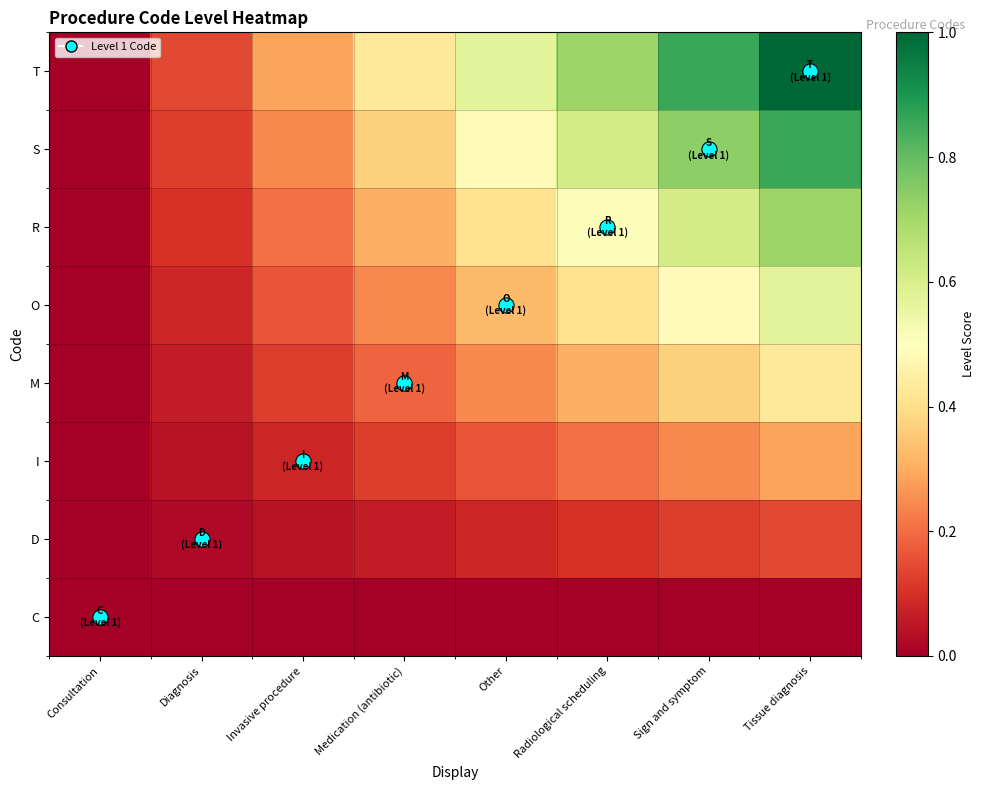

Reading left to right, list all the values displayed in this chart.

C: Consultation=0.0	Diagnosis=0.0	Invasive procedure=0.0	Medication (antibiotic)=0.0	Other=0.0	Radiological scheduling=0.0	Sign and symptom=0.0	Tissue diagnosis=0.0
D: Consultation=0.0	Diagnosis=0.0	Invasive procedure=0.0	Medication (antibiotic)=0.1	Other=0.1	Radiological scheduling=0.1	Sign and symptom=0.1	Tissue diagnosis=0.1
I: Consultation=0.0	Diagnosis=0.0	Invasive procedure=0.1	Medication (antibiotic)=0.1	Other=0.2	Radiological scheduling=0.2	Sign and symptom=0.2	Tissue diagnosis=0.3
M: Consultation=0.0	Diagnosis=0.1	Invasive procedure=0.1	Medication (antibiotic)=0.2	Other=0.2	Radiological scheduling=0.3	Sign and symptom=0.4	Tissue diagnosis=0.4
O: Consultation=0.0	Diagnosis=0.1	Invasive procedure=0.2	Medication (antibiotic)=0.2	Other=0.3	Radiological scheduling=0.4	Sign and symptom=0.5	Tissue diagnosis=0.6
R: Consultation=0.0	Diagnosis=0.1	Invasive procedure=0.2	Medication (antibiotic)=0.3	Other=0.4	Radiological scheduling=0.5	Sign and symptom=0.6	Tissue diagnosis=0.7
S: Consultation=0.0	Diagnosis=0.1	Invasive procedure=0.2	Medication (antibiotic)=0.4	Other=0.5	Radiological scheduling=0.6	Sign and symptom=0.7	Tissue diagnosis=0.9
T: Consultation=0.0	Diagnosis=0.1	Invasive procedure=0.3	Medication (antibiotic)=0.4	Other=0.6	Radiological scheduling=0.7	Sign and symptom=0.9	Tissue diagnosis=1.0